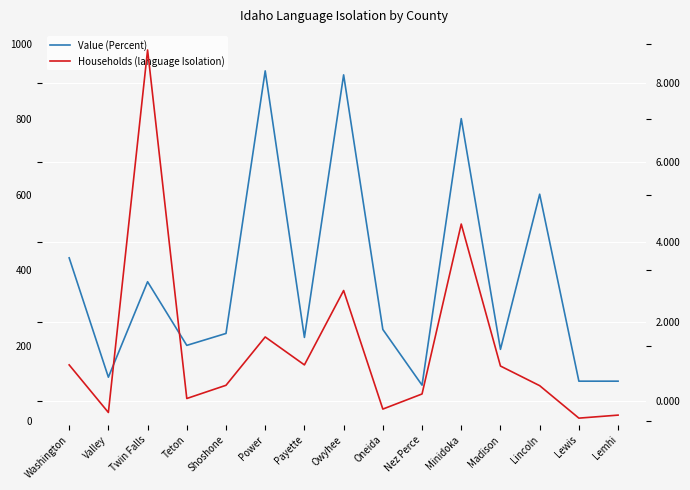

Which has a higher value, Twin Falls or Lincoln?

Lincoln